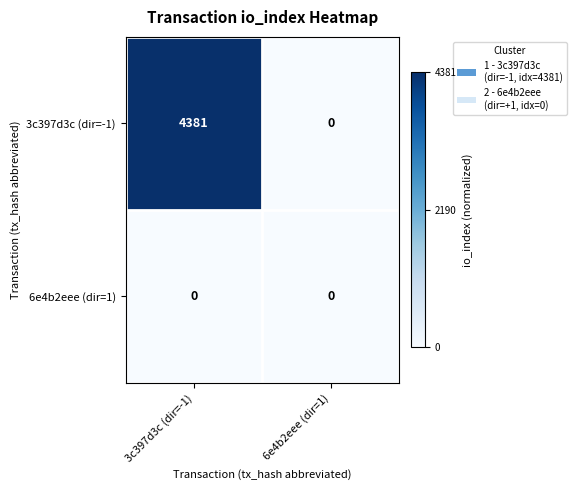

Where is 3c397d3c (dir=-1) nearest to the value 2190?

6e4b2eee (dir=1)